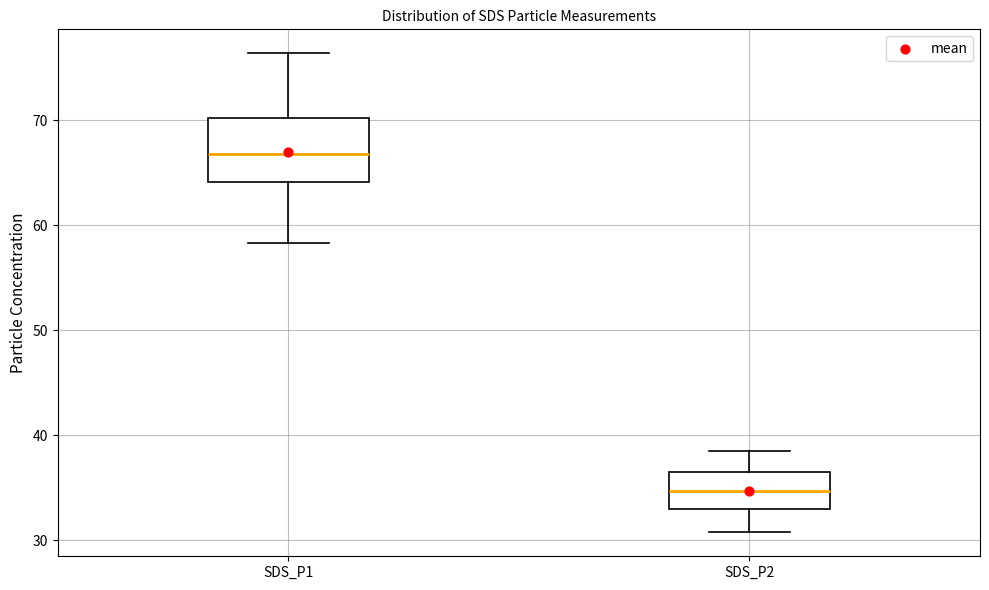

Reading left to right, read every box against the y-axis: the position of its median line, the range the box covers, and the ends of its whiskers. The values are not printed on the chart, so give them approximately, as read against the axis.

SDS_P1: median 67, box 64 to 70, whiskers 58 to 76
SDS_P2: median 35, box 33 to 37, whiskers 31 to 39